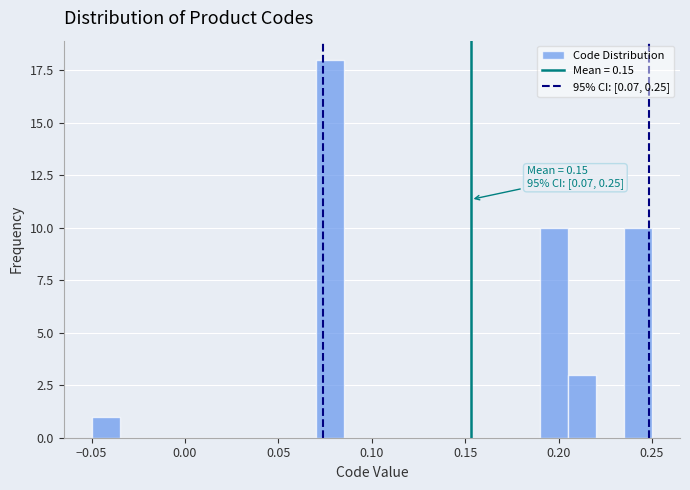

Around what value on the x-axis is the tallest bar? Give the approximate position of its centre, as read against the axis.

0.080